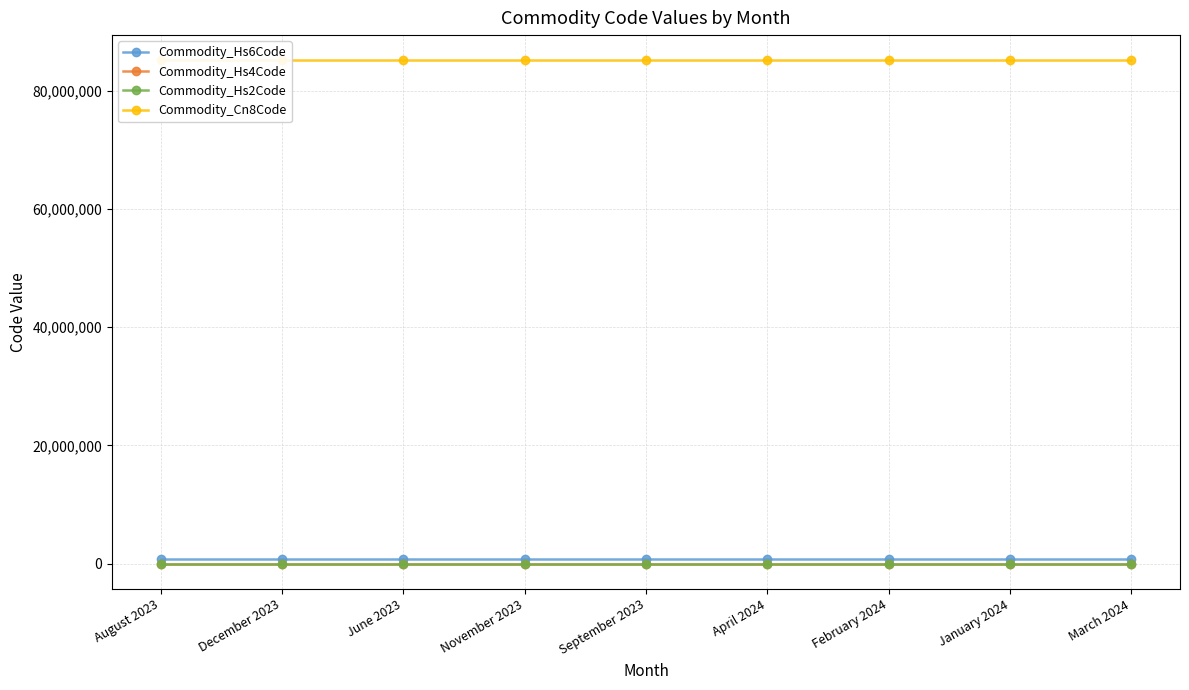

How many lines are shown in the chart?

4